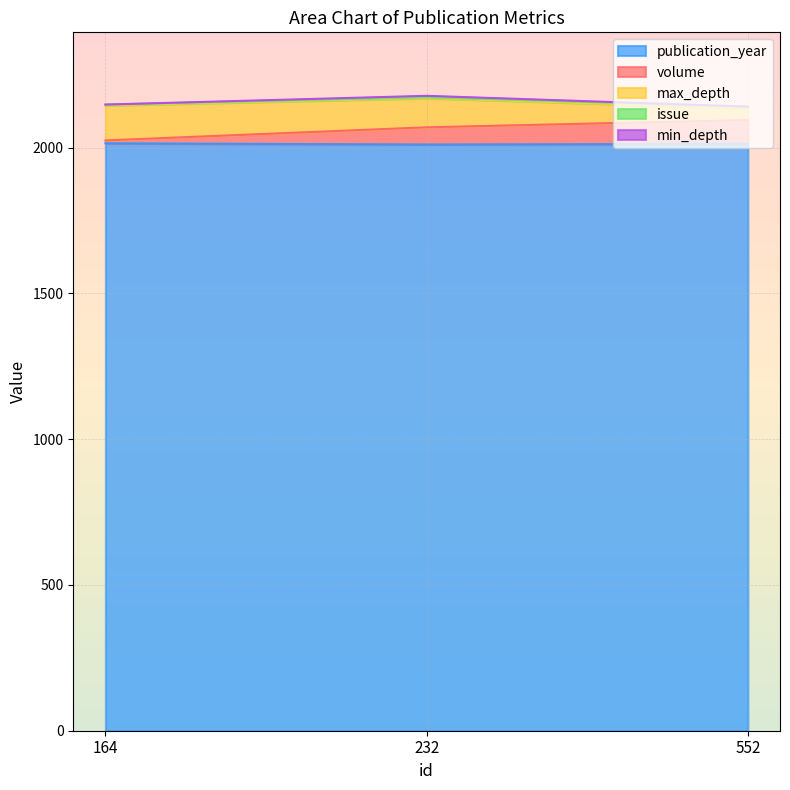

The value of publication_year at 232 is 2011. True or false?

True